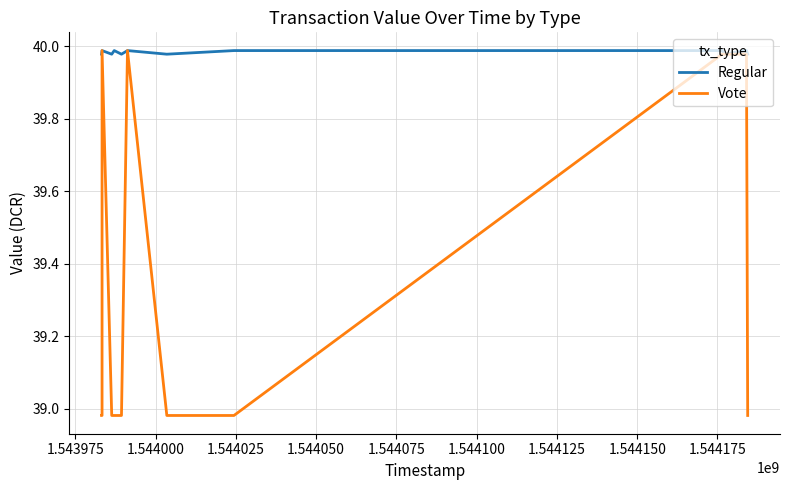

Reading left to right, what are all the values shown in this chart?

Regular: 40.0	40.0	40.0	40.0	40.0	40.0	40.0	40.0	40.0	40.0	40.0	40.0	40.0	40.0
Vote: 39.0	39.0	40.0	39.0	39.0	39.0	40.0	39.0	39.0	40.0	40.0	40.0	40.0	39.0